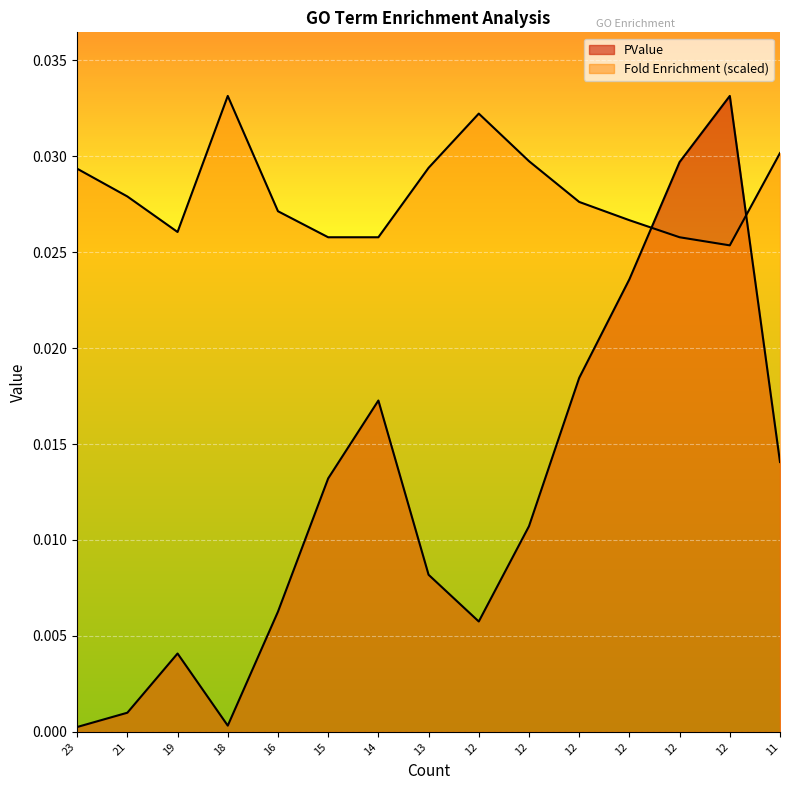

How many series are shown in this chart?

2